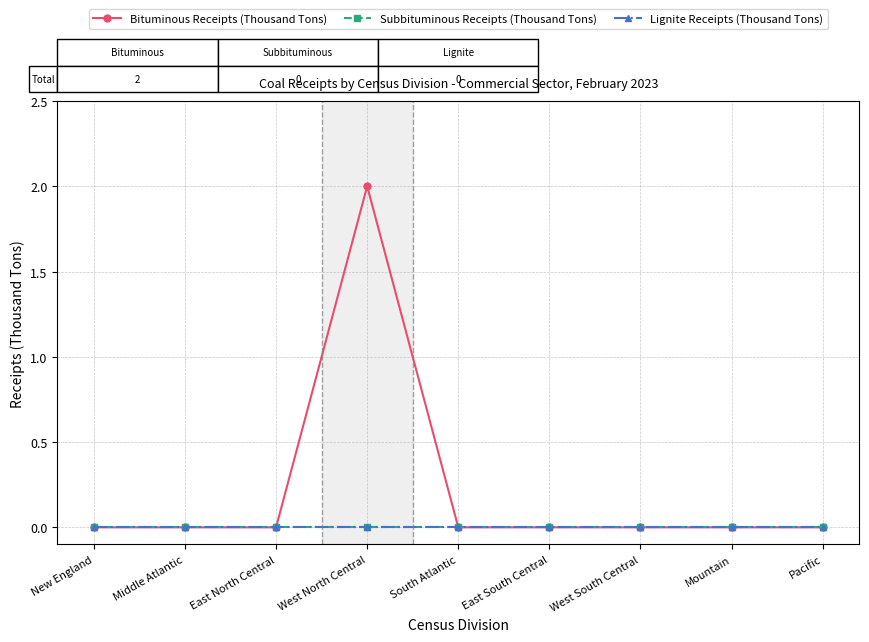

What is the label of the 3rd point from the left?

East North Central